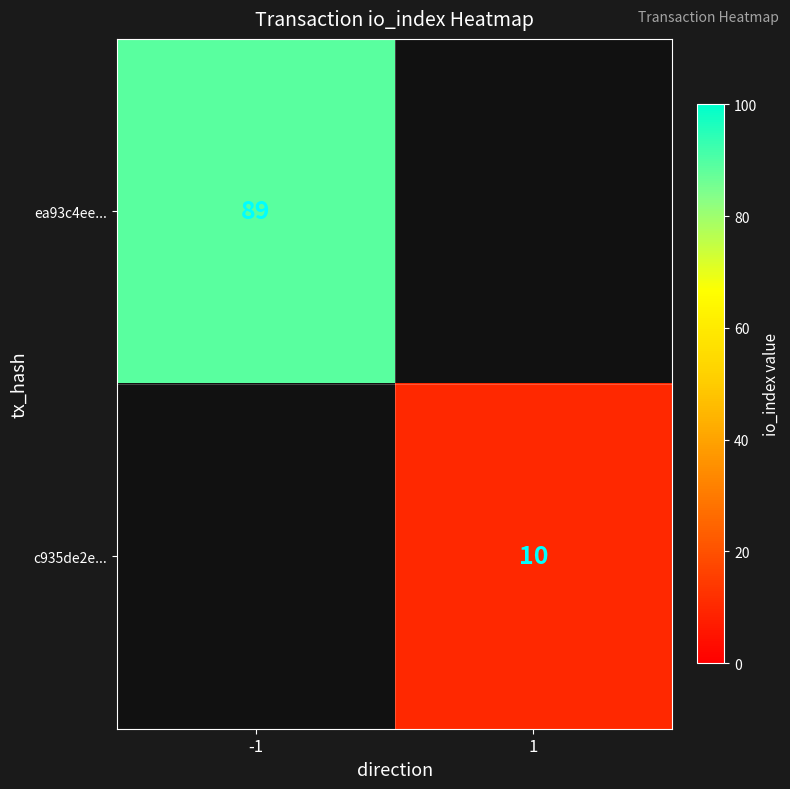

The ea93c4ee... series shows 151 at -1. True or false?

False